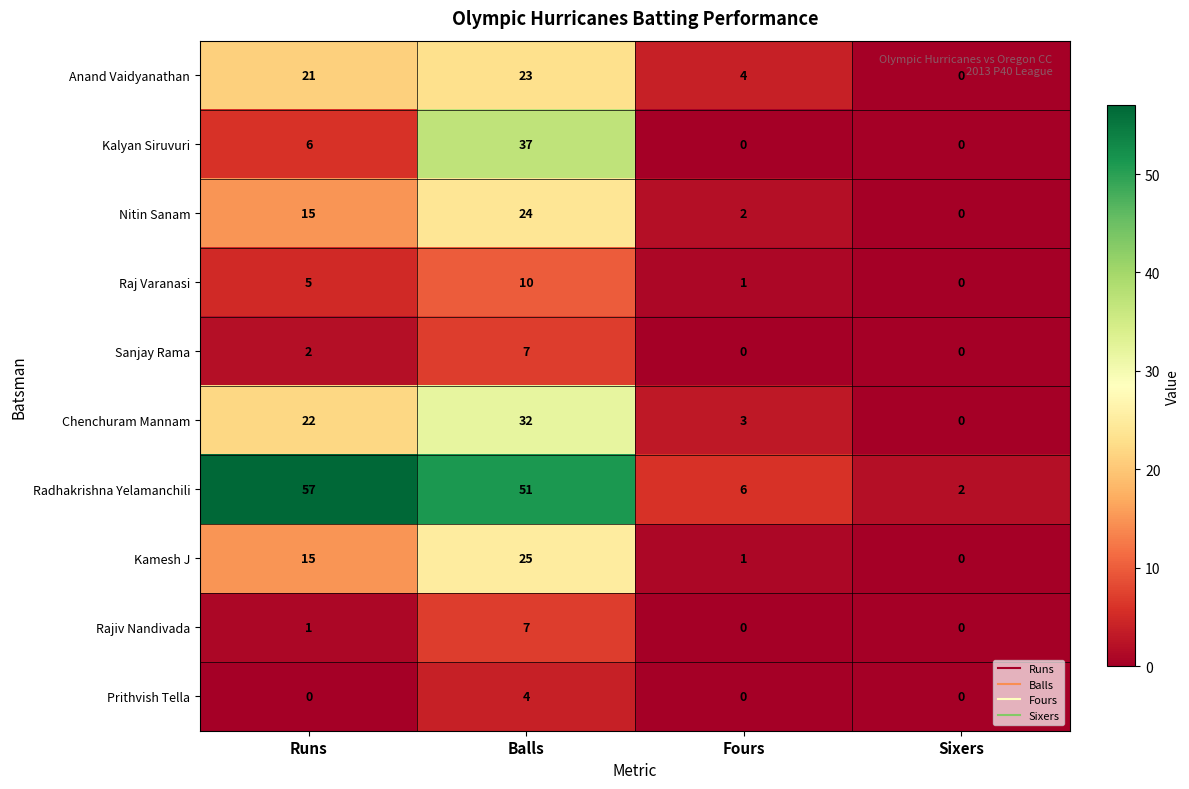

Is it true that Chenchuram Mannam equals 3 at Fours?

True